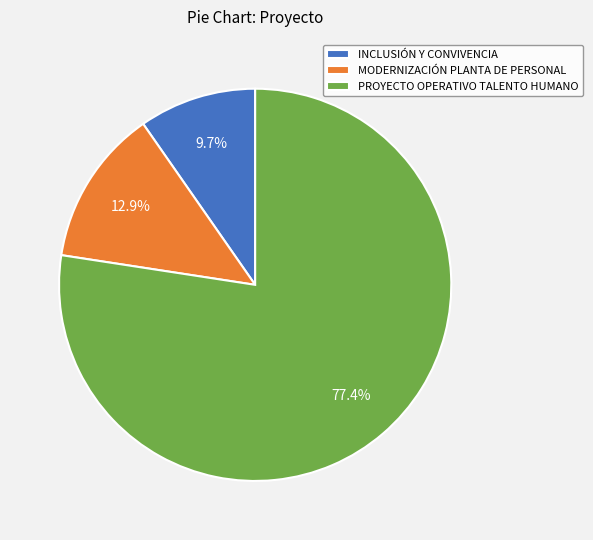

Is it true that INCLUSIÓN Y CONVIVENCIA is 10% of the pie?

True